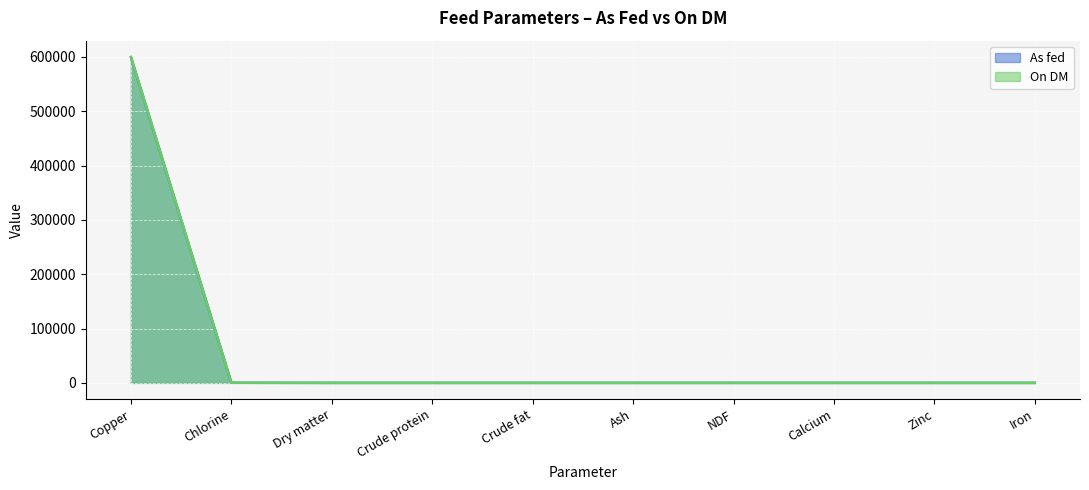

What is the label of the 5th point from the left?

Crude fat